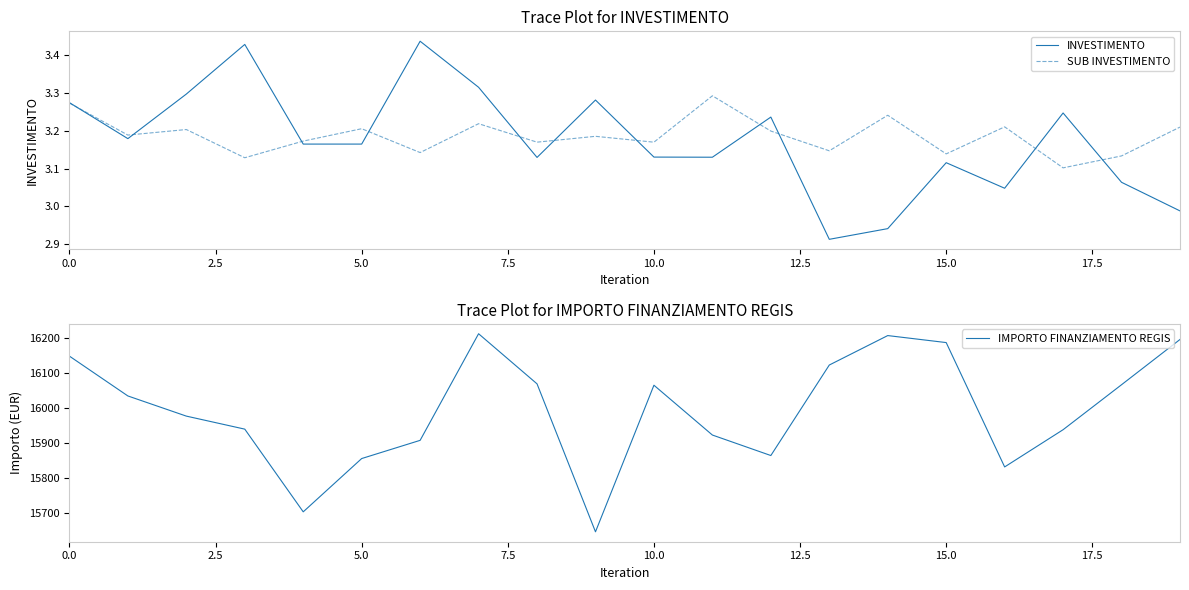

Which series has the largest range (max minus min)?

IMPORTO FINANZIAMENTO REGIS